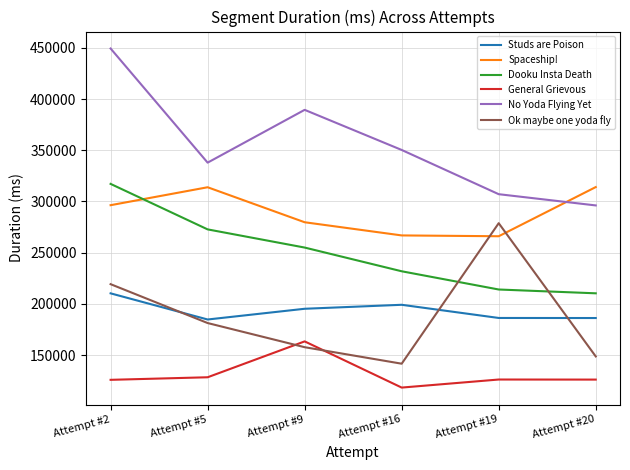

Rank the series by their maximum value, from lowest to highest.

General Grievous, Studs are Poison, Ok maybe one yoda fly, Spaceship!, Dooku Insta Death, No Yoda Flying Yet